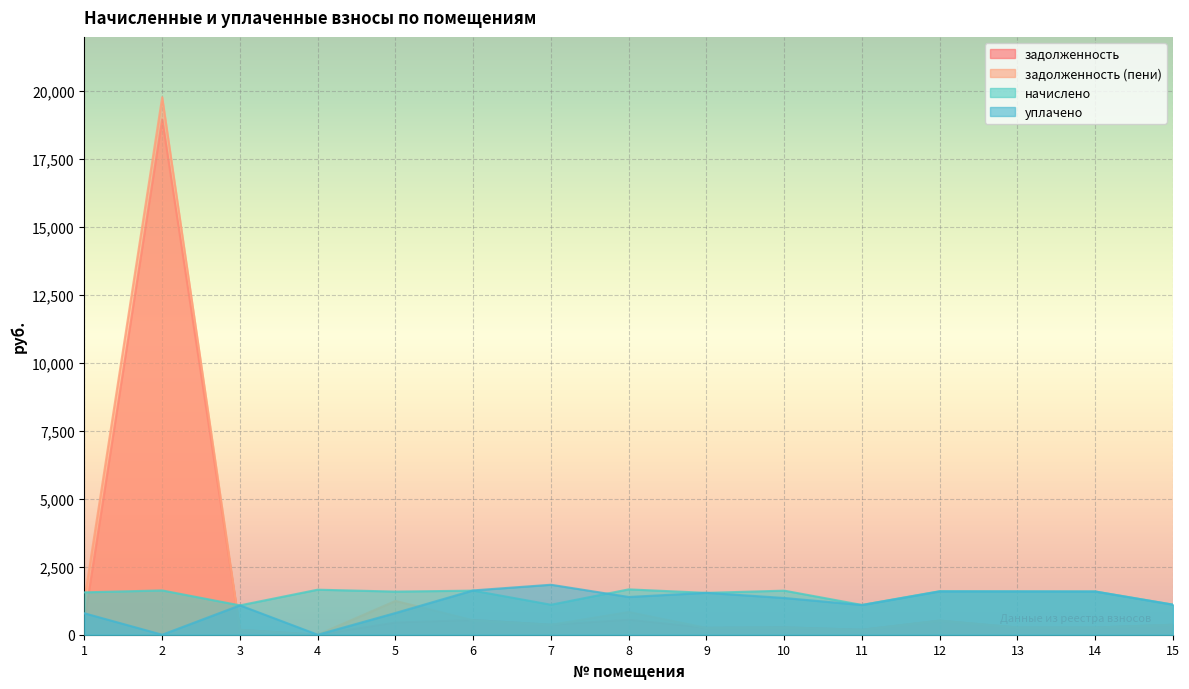

Where is the first local minimum for задолженность?

4